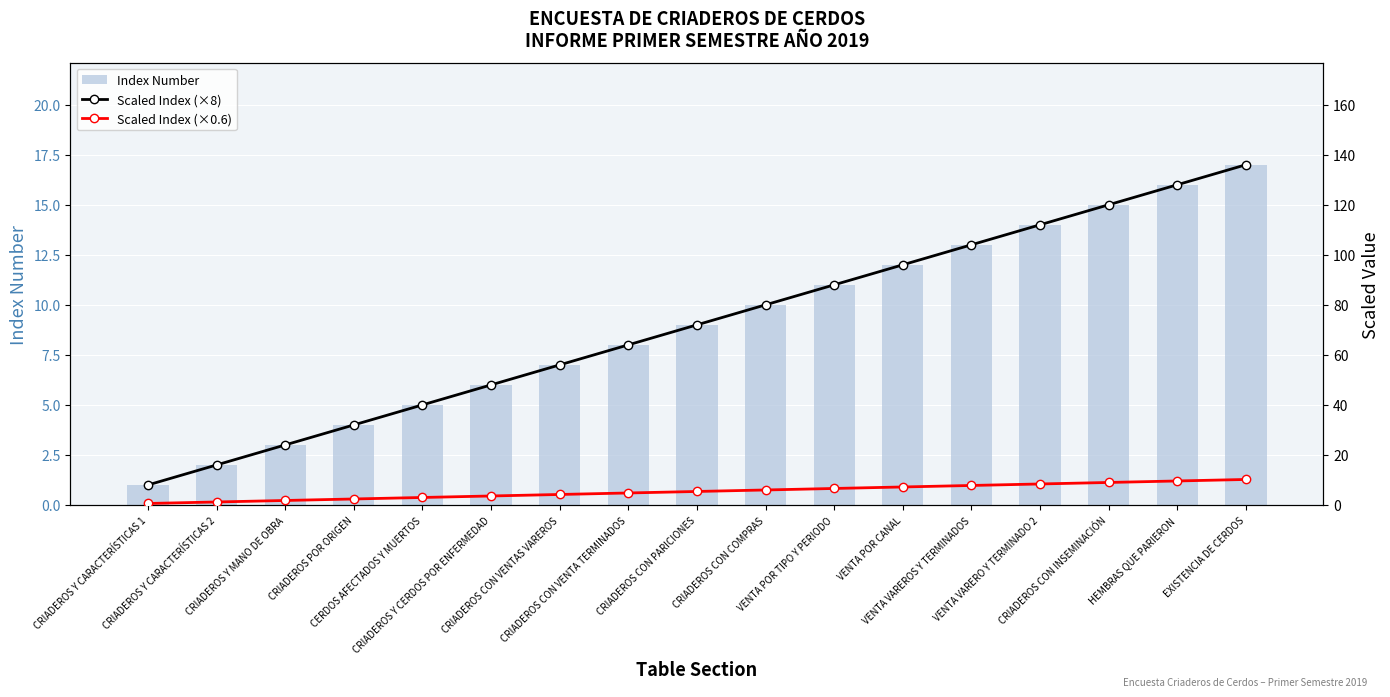

What are all the series names shown in the legend?

Index Number, Scaled Index (×8), Scaled Index (×0.6)